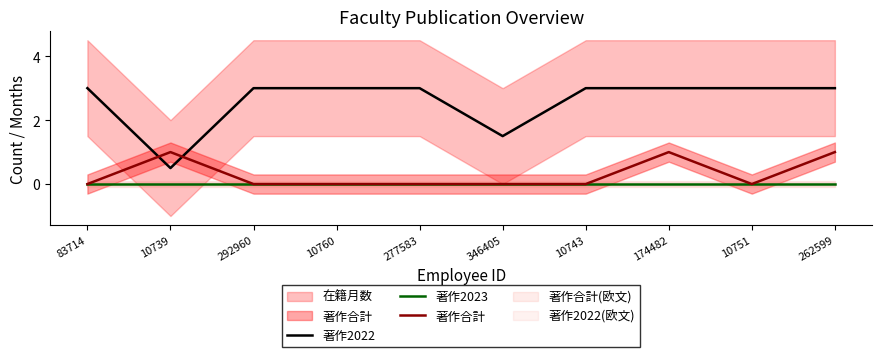

Which series has the largest range (max minus min)?

著作2022